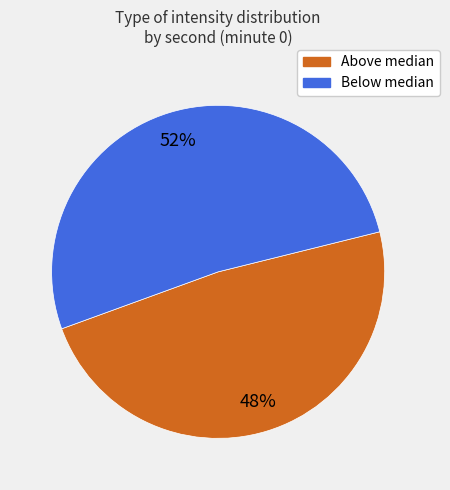

Which slice is the smallest?

Above median